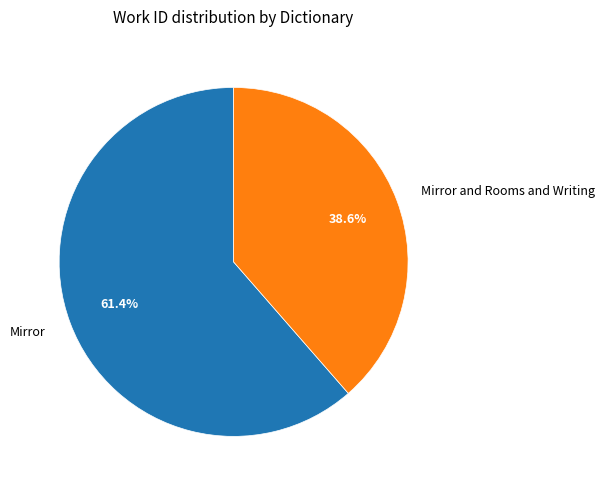

Is there any slice that represents more than half of the pie?

Yes